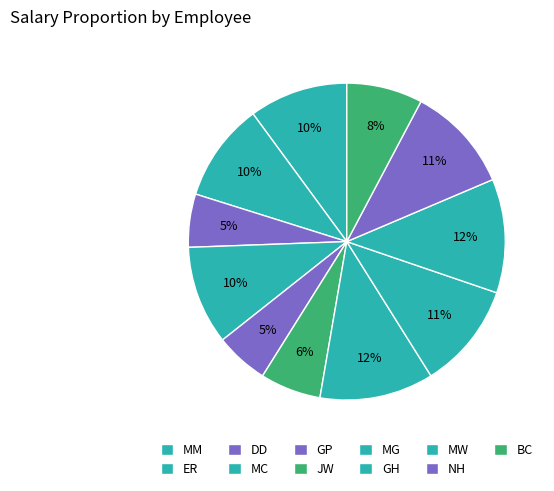

To the nearest percent, what is the difference between the GH and JW slice percentages?

5%